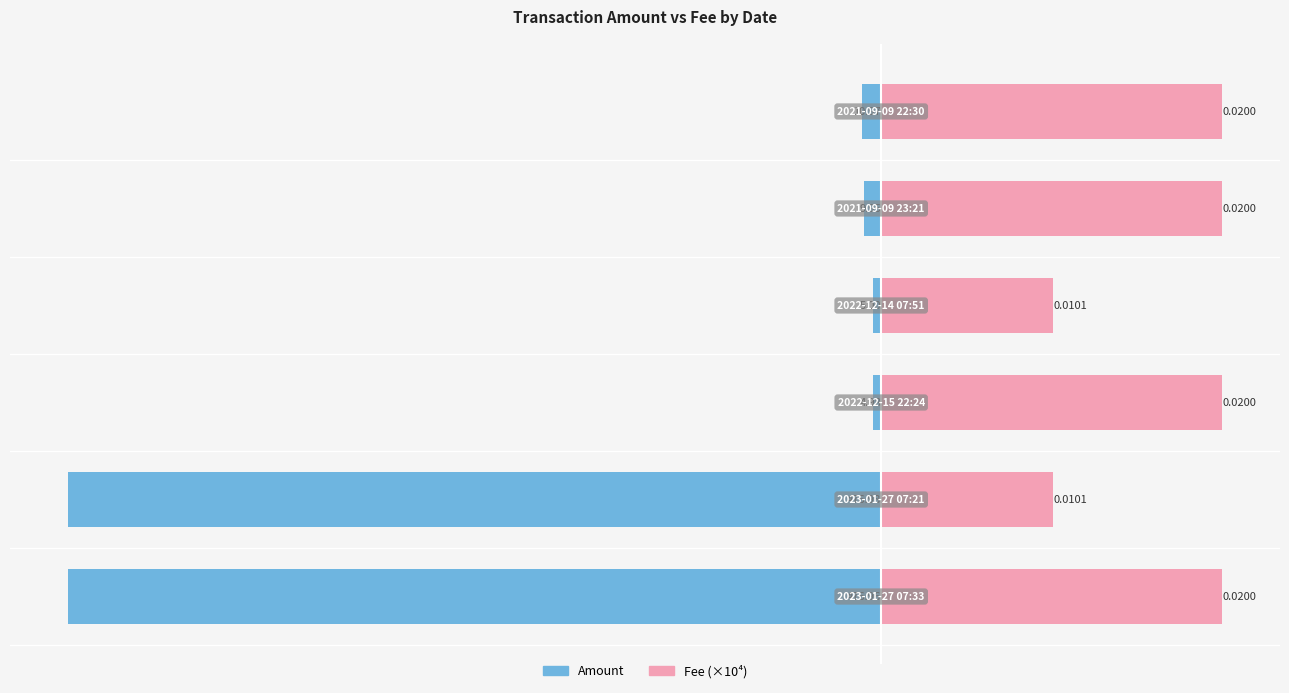

What is the value of the Amount bar at the 4th from the left?

-5.0